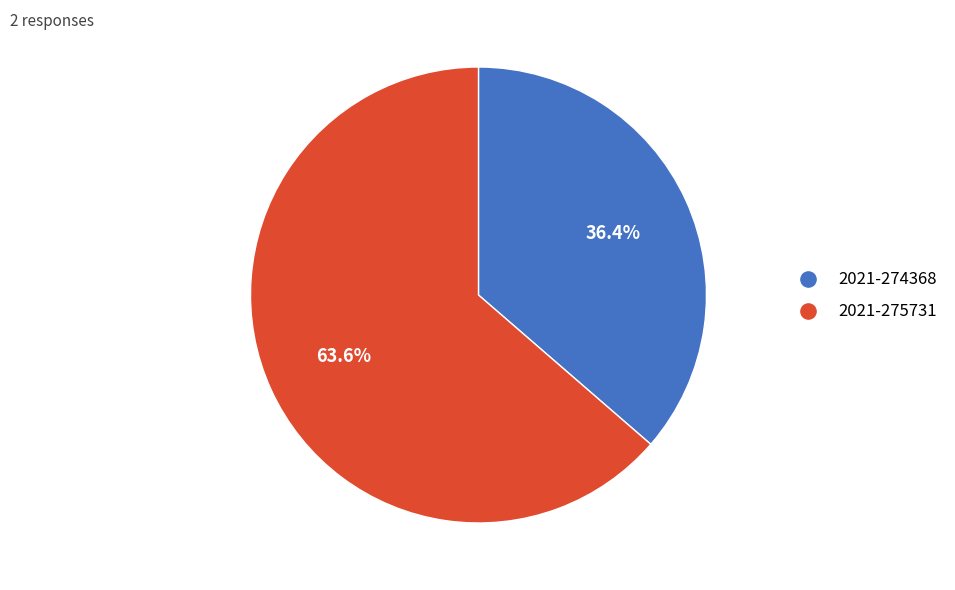

Between 2021-274368 and 2021-275731, which is larger?

2021-275731